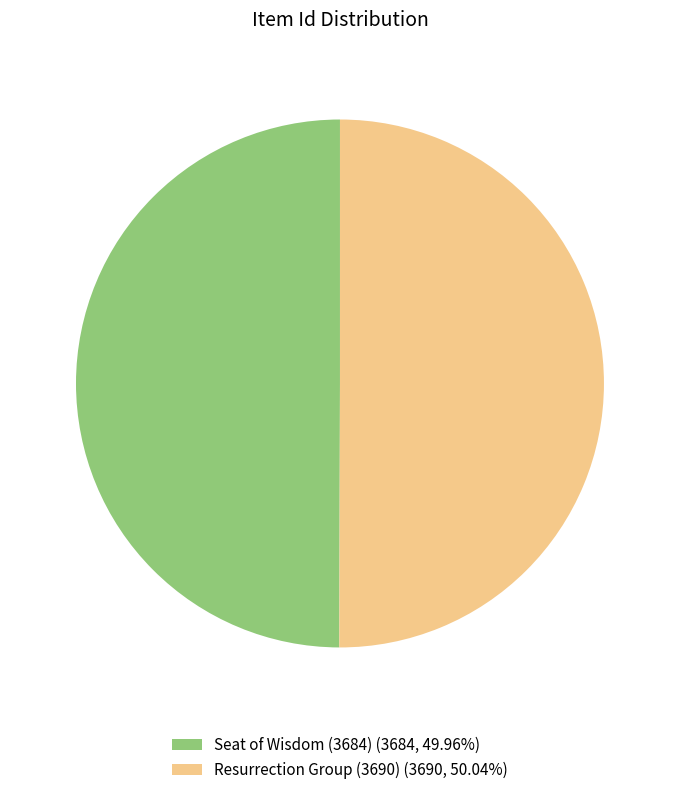

Count the number of slices in the pie.

2